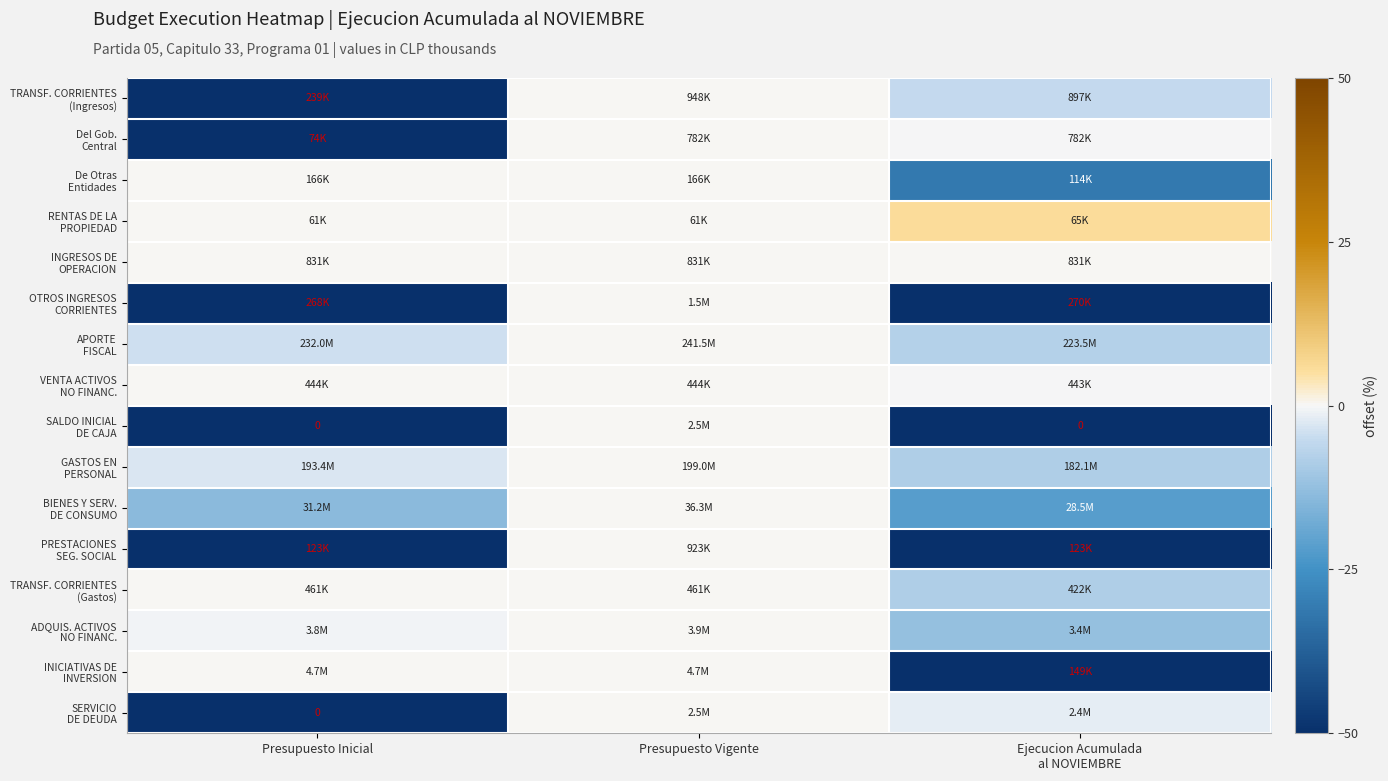

How many series are shown in this chart?

16